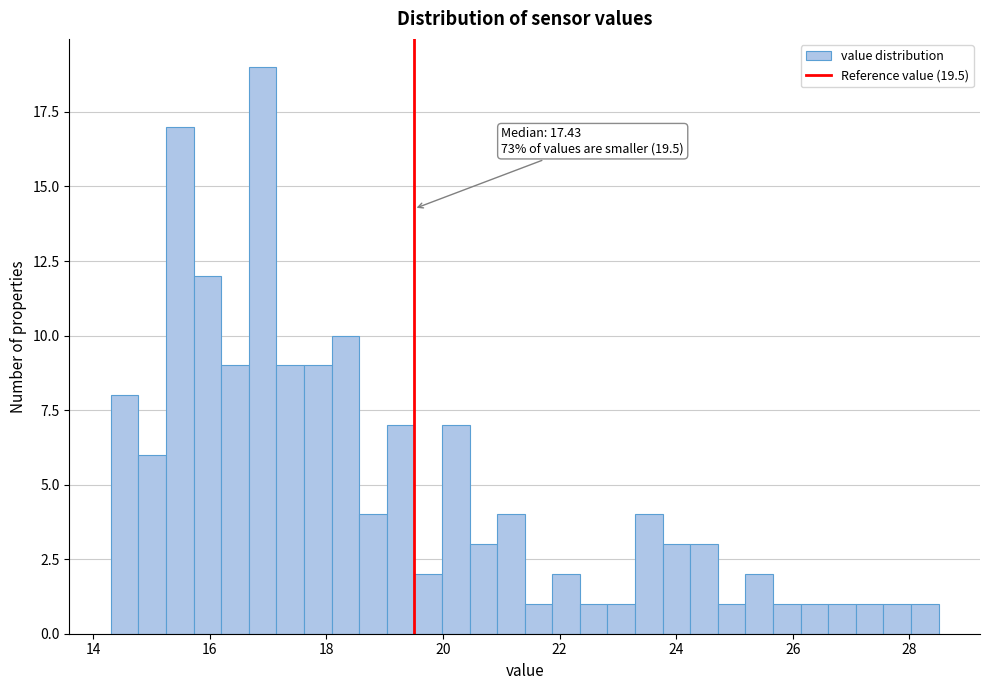

Around what value on the x-axis is the tallest bar? Give the approximate position of its centre, as read against the axis.

17.0